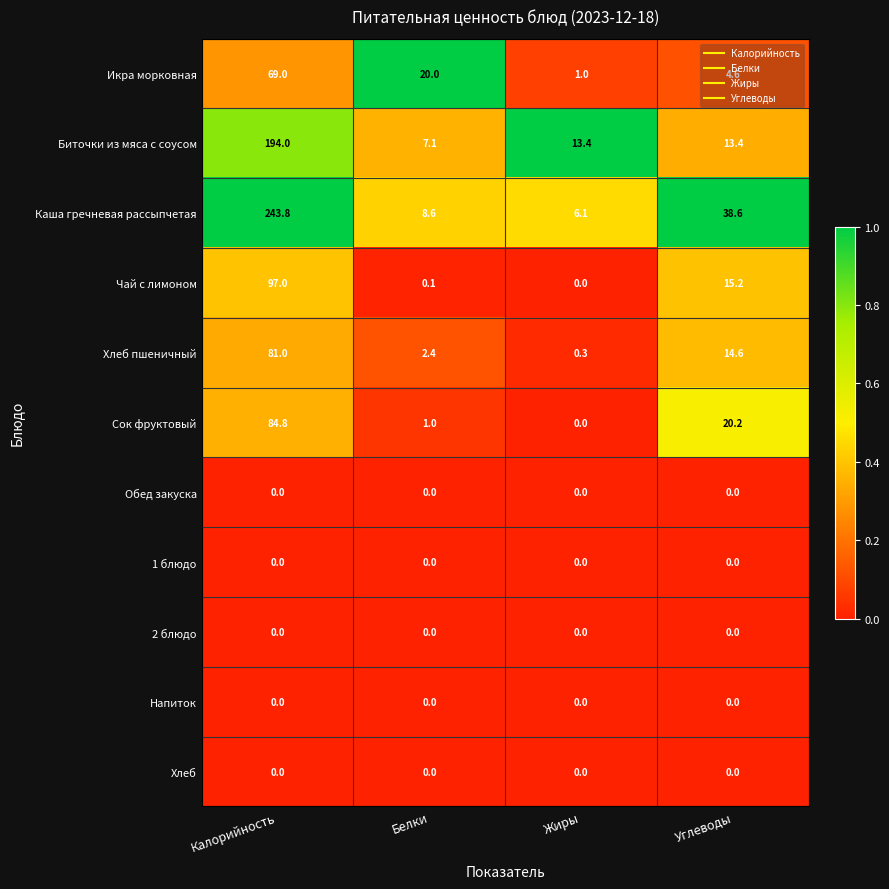

How many distinct data groups are displayed?

11